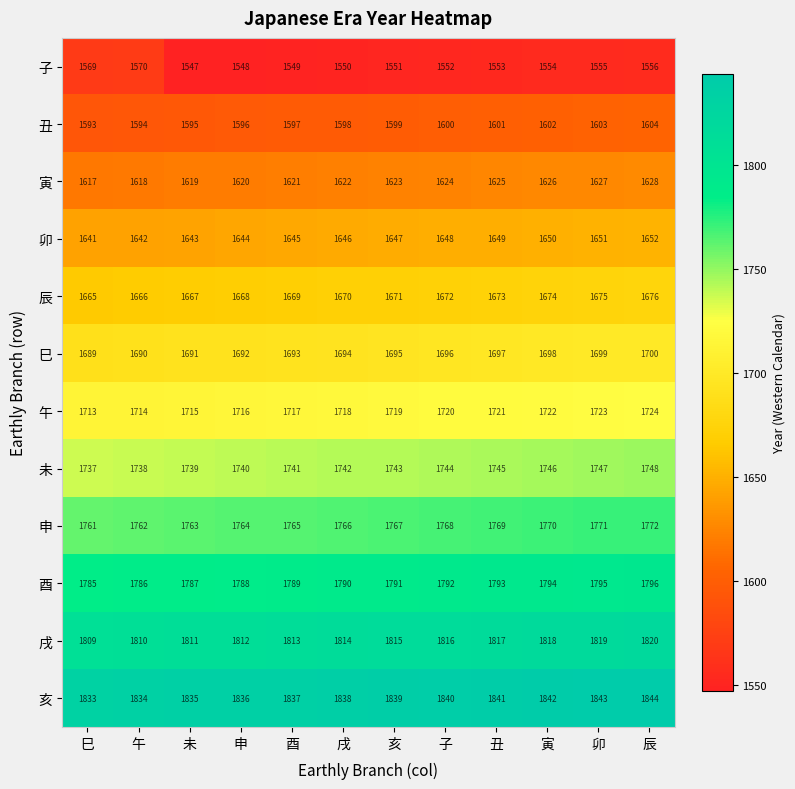

Is it true that 亥 equals 1833 at 巳?

True